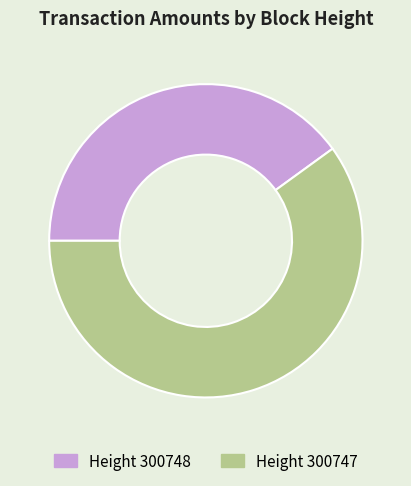

What is the largest slice in the pie chart?

Height 300747